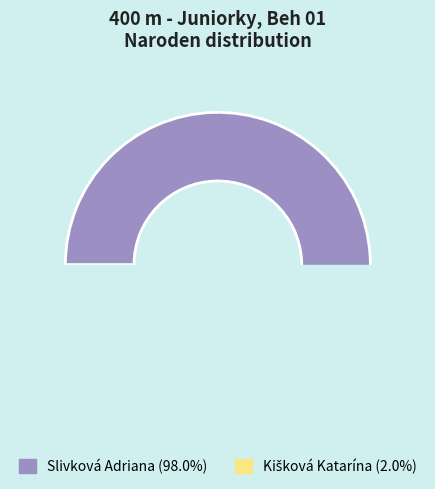

Is the sum of Kišková Katarína and Slivková Adriana greater than half?

Yes